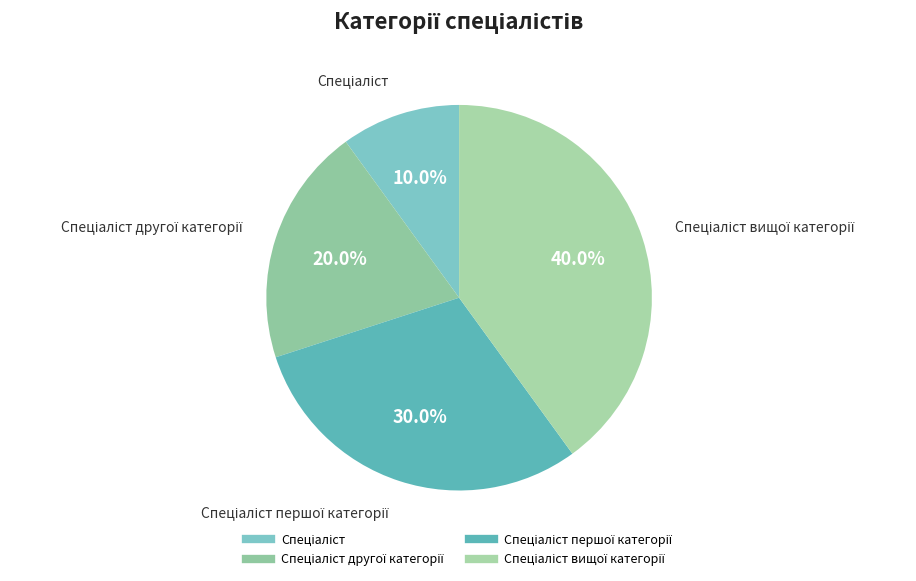

How many slices are in this pie chart?

4